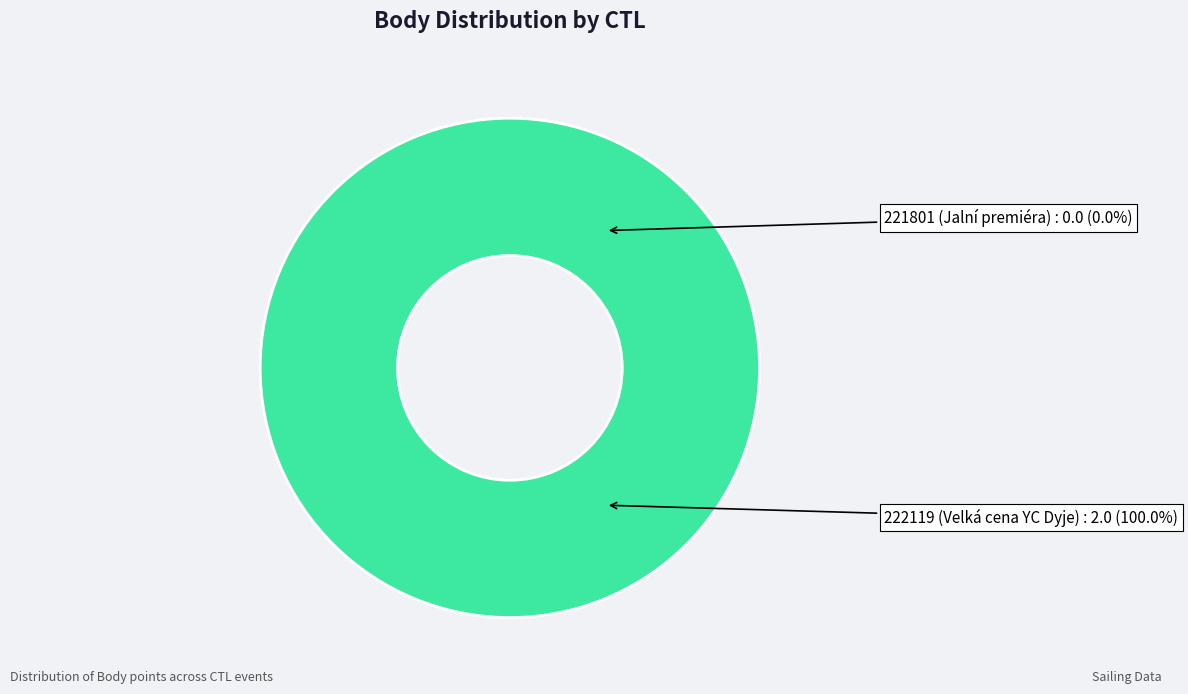

Which slice is the smallest?

221801